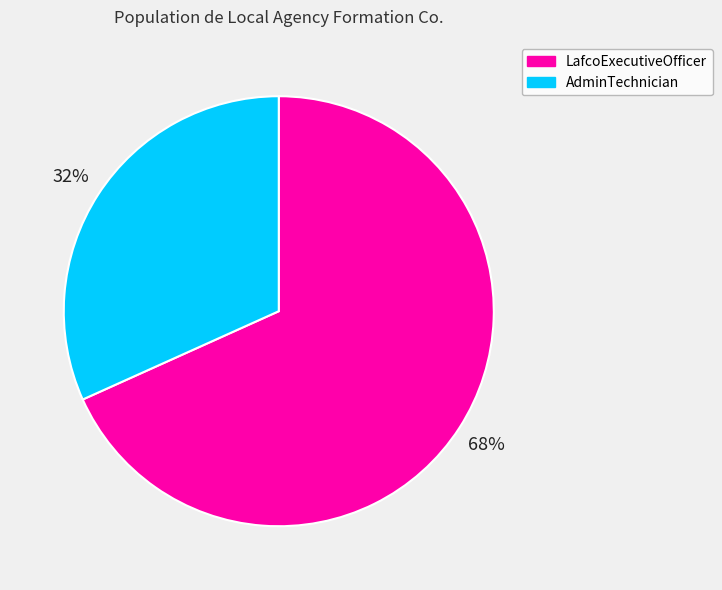

How many slices are in this pie chart?

2